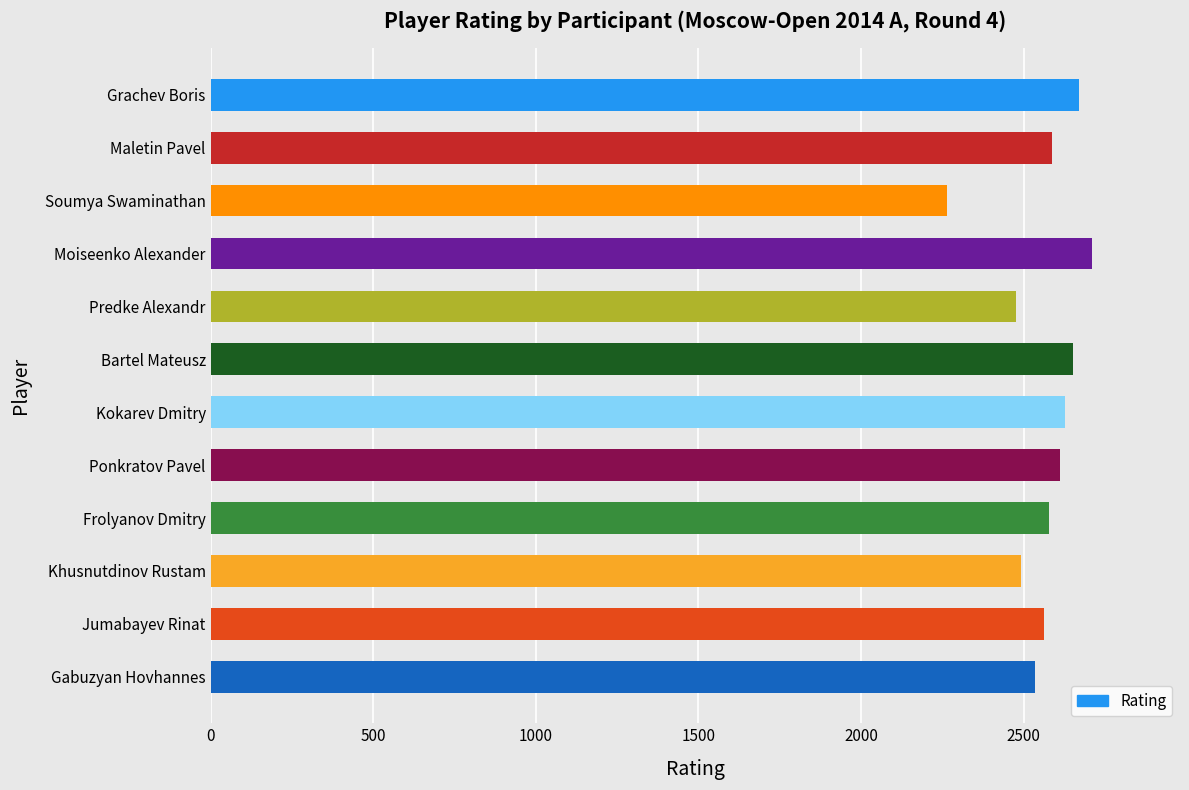

The chart shows a value of 3991 at Bartel Mateusz. True or false?

False